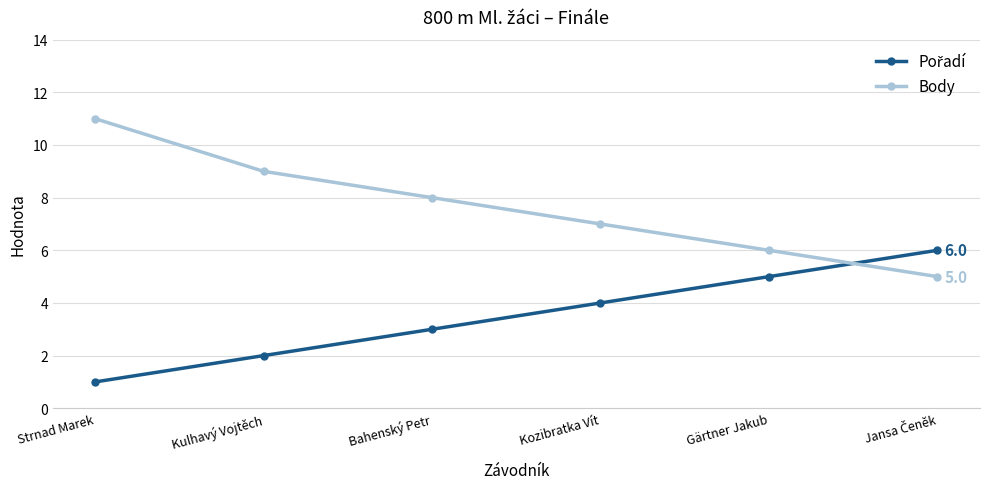

At how many categories does at least one series exceed 10?

1